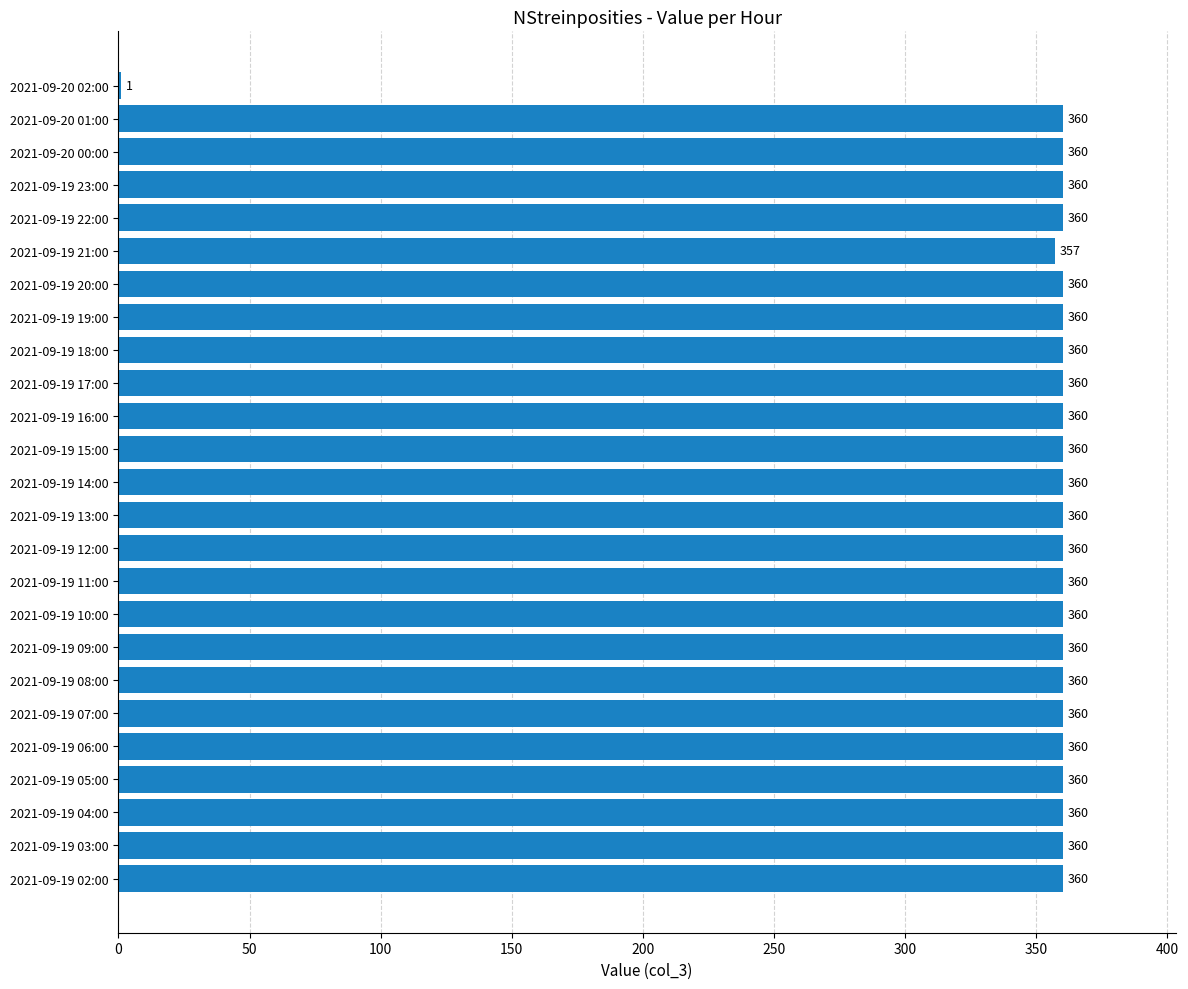

What value does the data have at 2021-09-19 18:00?

360